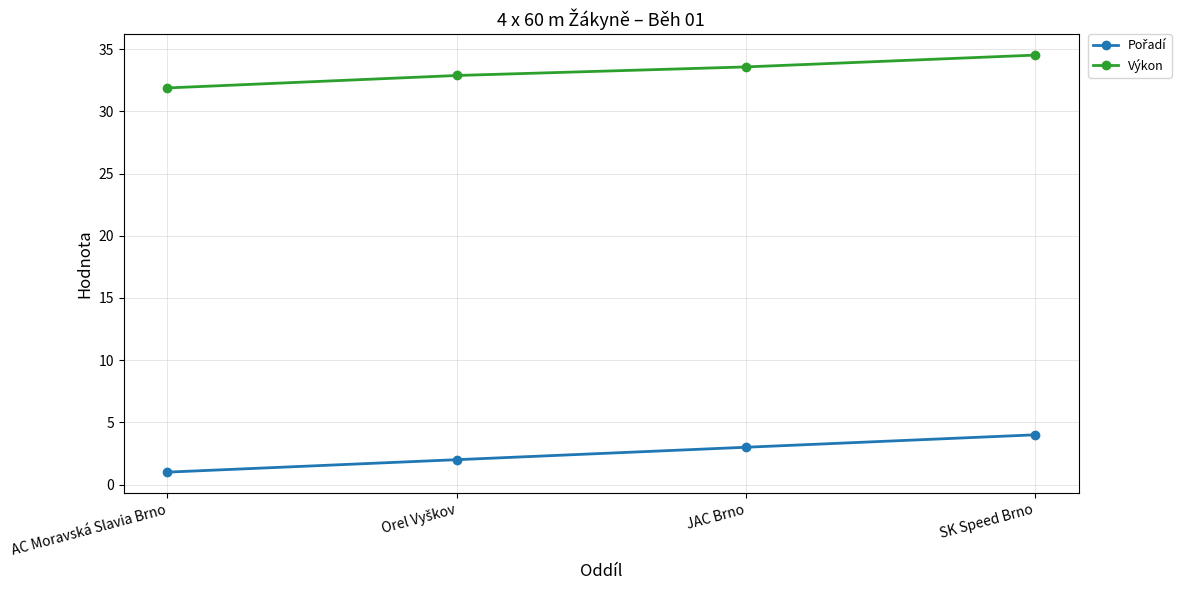

How many lines are shown in the chart?

2